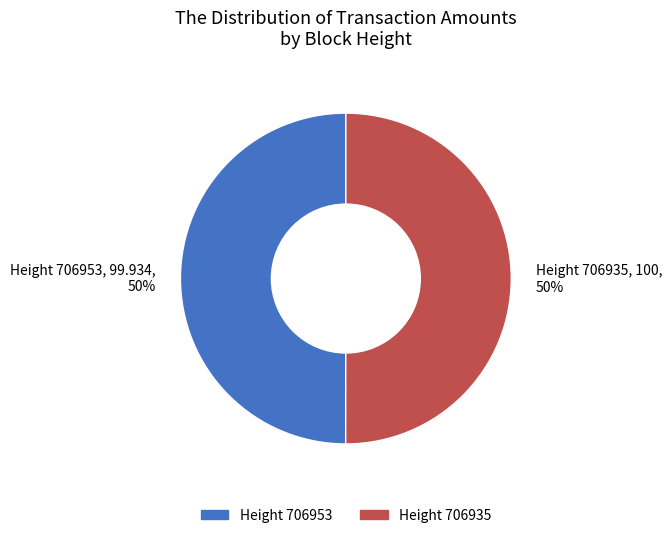

The Height 706953 slice represents 41% of the pie. True or false?

False